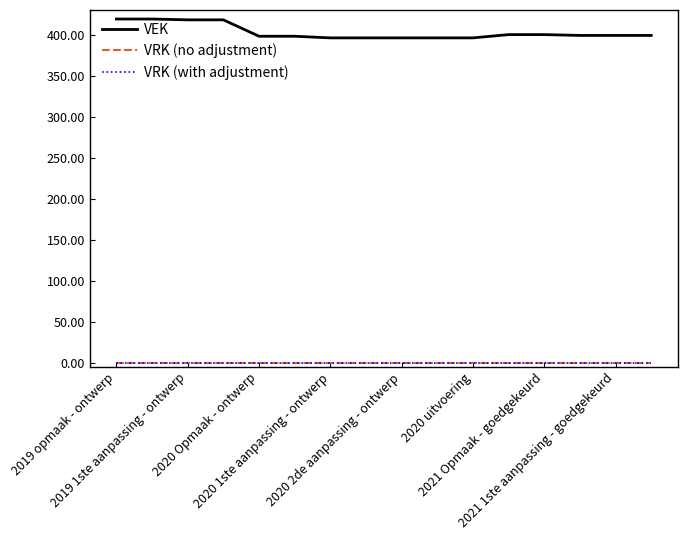

What are all the series names shown in the legend?

VEK, VRK (no adjustment), VRK (with adjustment)